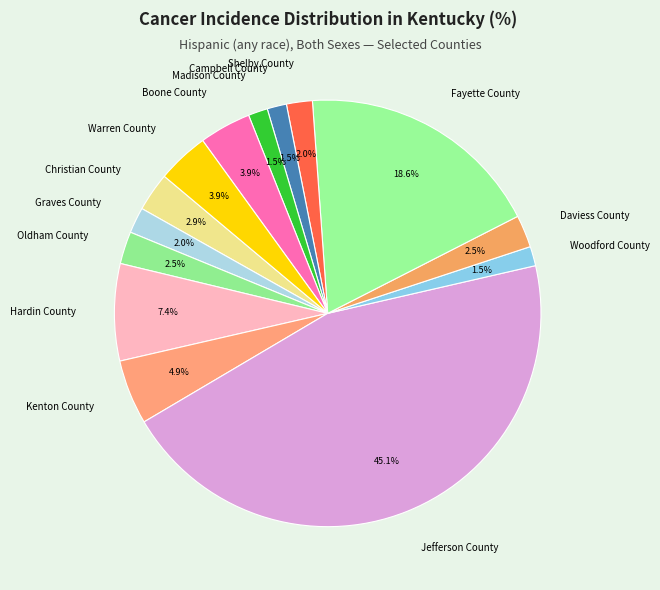

Do Christian County and Hardin County together represent more than half of the pie?

No